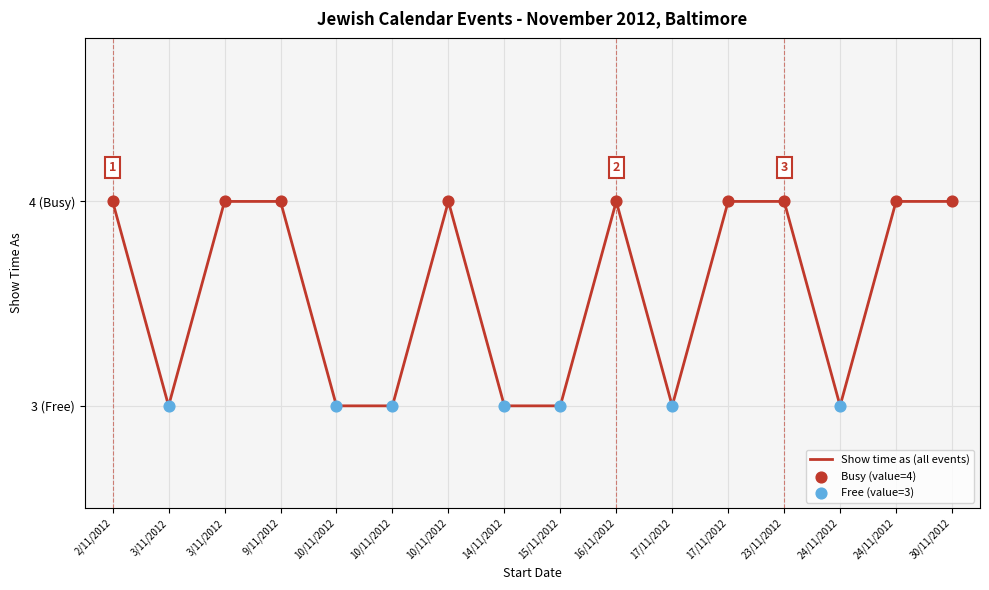

Between 16/11/2012 and 15/11/2012, which is larger?

16/11/2012